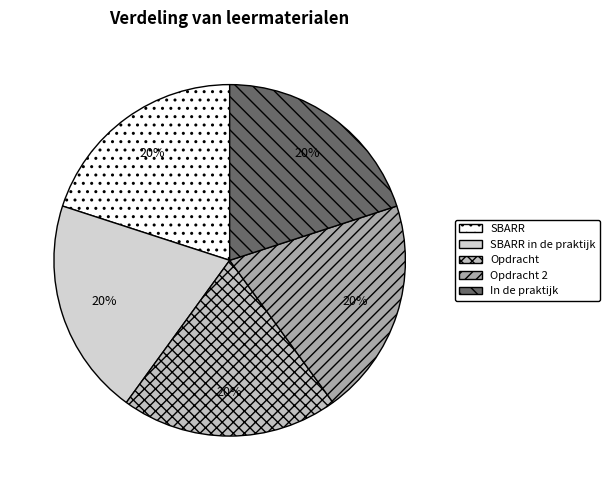

What is the ratio of the value at SBARR to the value at In de praktijk?

1.0